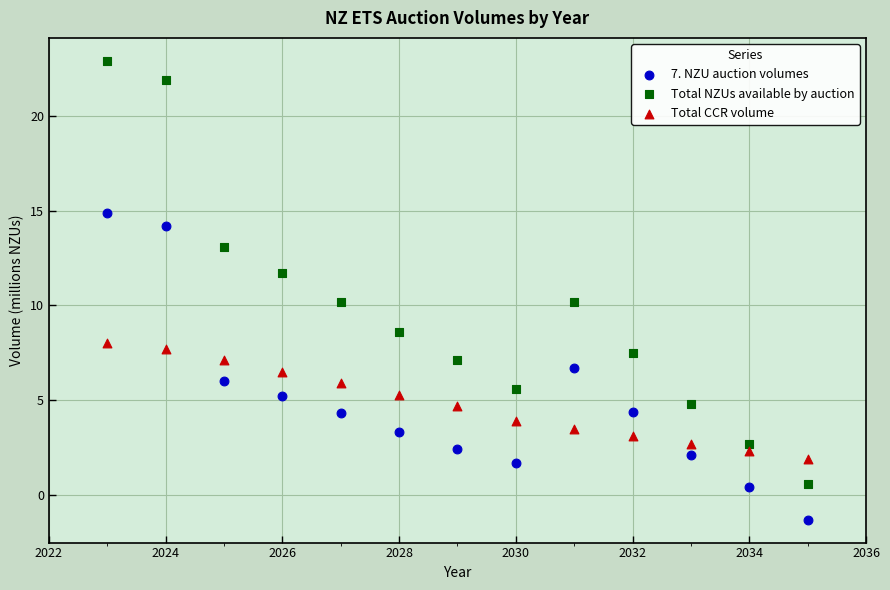

Across all data points, what is the range of X values (max minus min)?

12.0